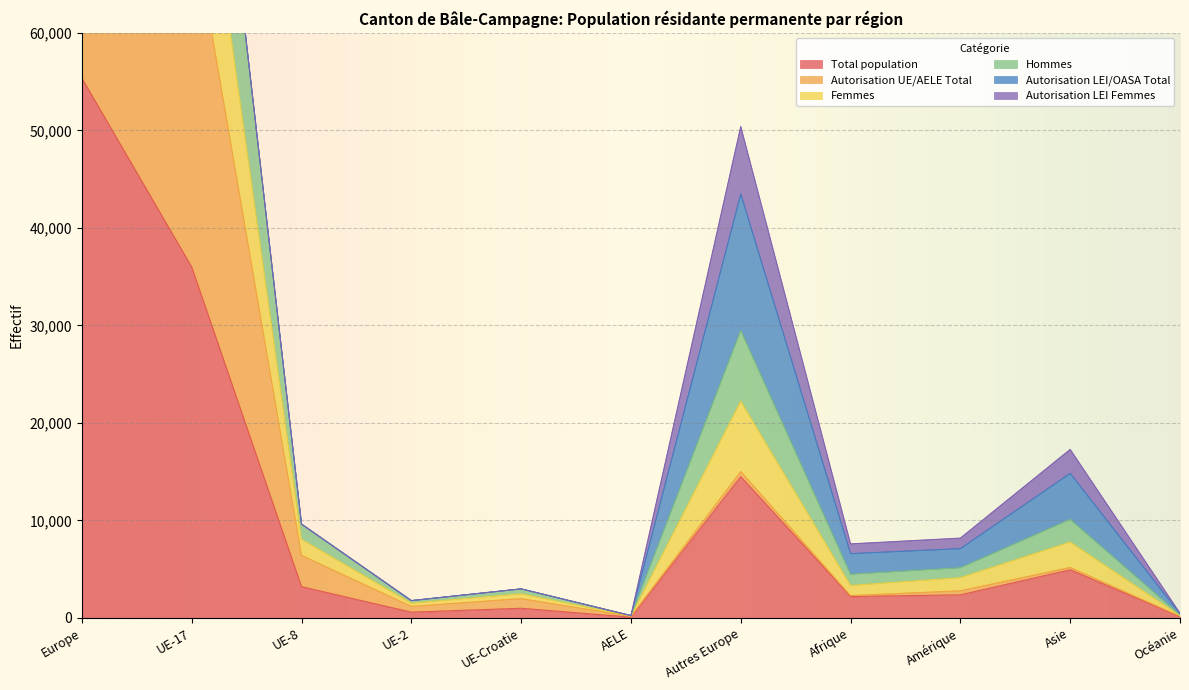

Does the chart display data point markers on the line(s)?

No